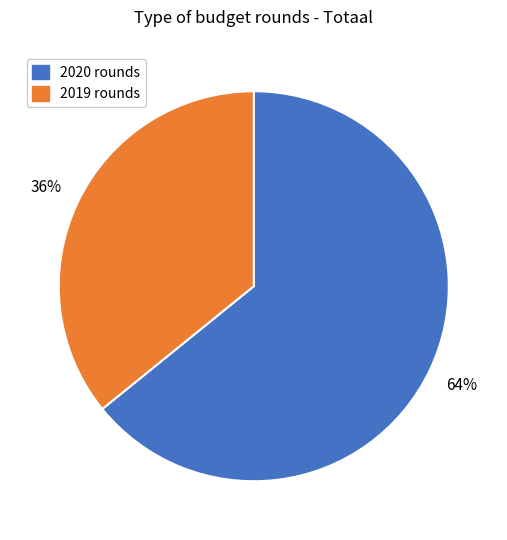

Do 2019 rounds and 2020 rounds together represent more than half of the pie?

Yes